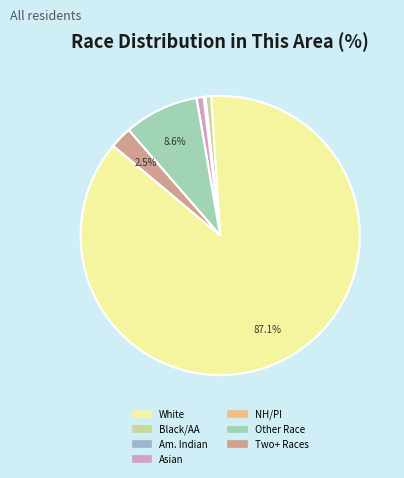

What is the majority slice?

White